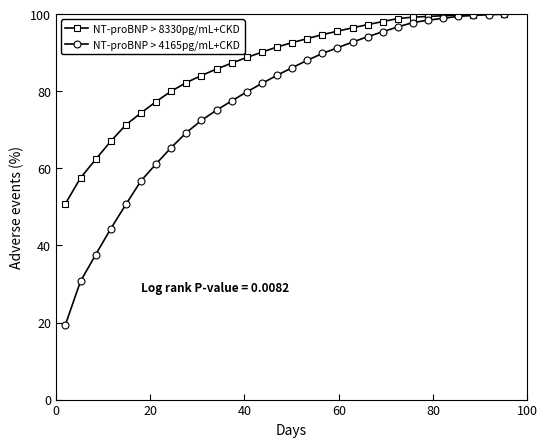

Rank the series by their average value, from lowest to highest.

NT-proBNP > 4165pg/mL+CKD, NT-proBNP > 8330pg/mL+CKD